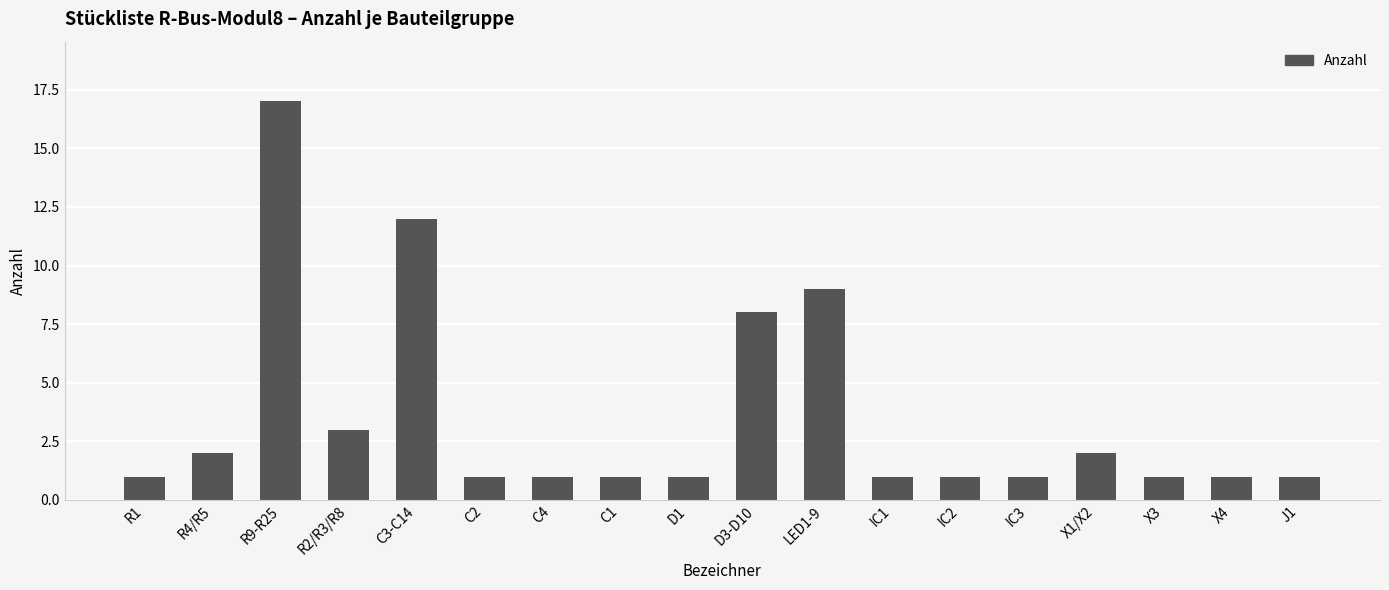

What is the greatest value displayed?

17